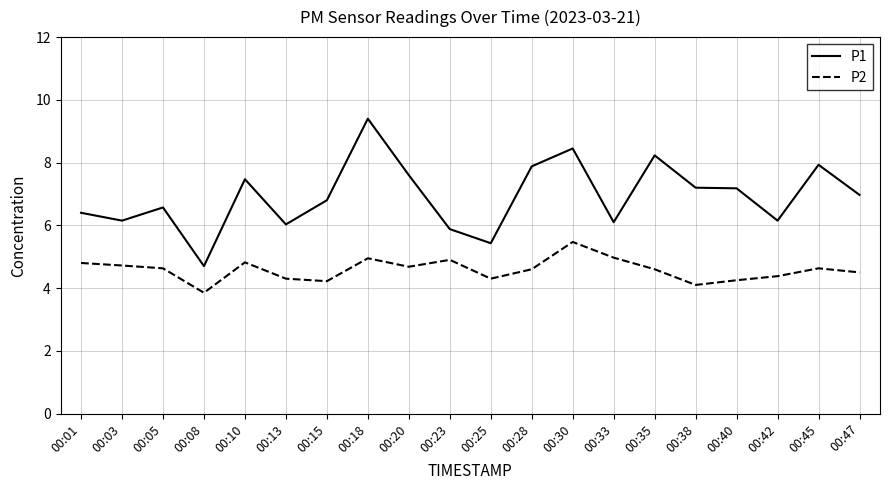

At which category does the chart reach its peak across all series?

00:18